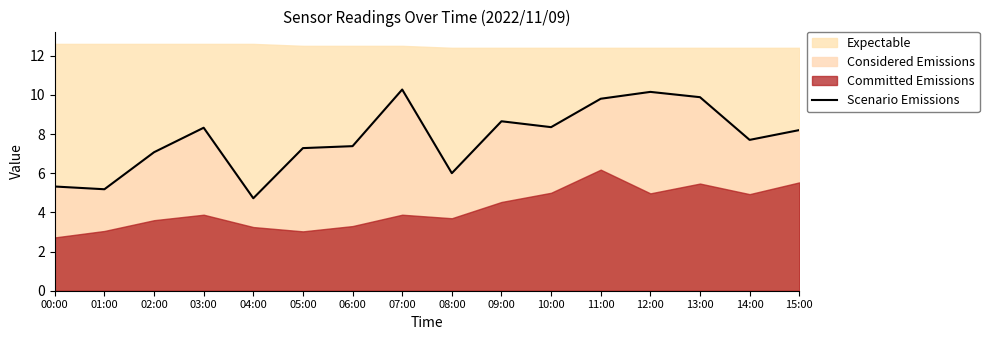

Which has a higher value, 01:00 or 03:00?

03:00